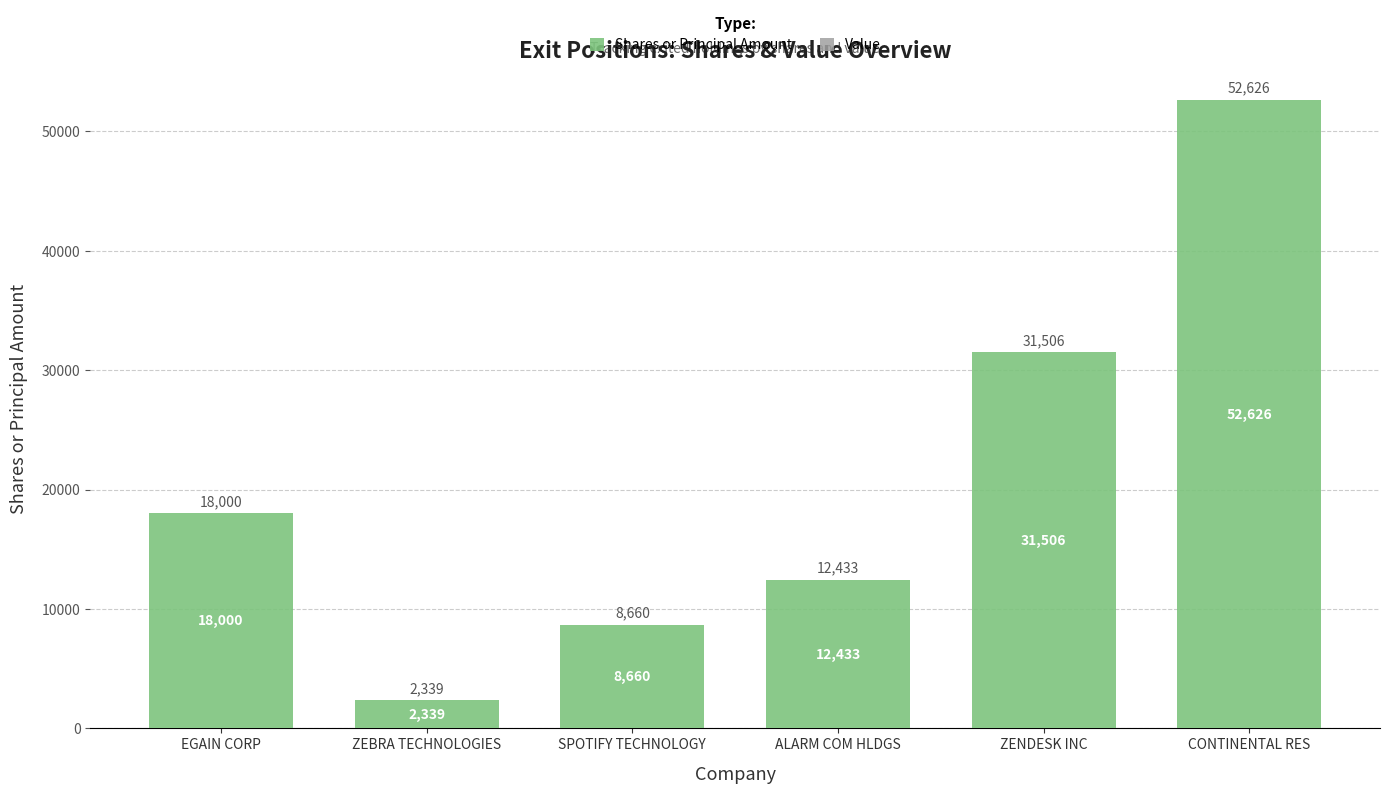

Reading left to right, list all the values displayed in this chart.

18000	2339	8660	12433	31506	52626